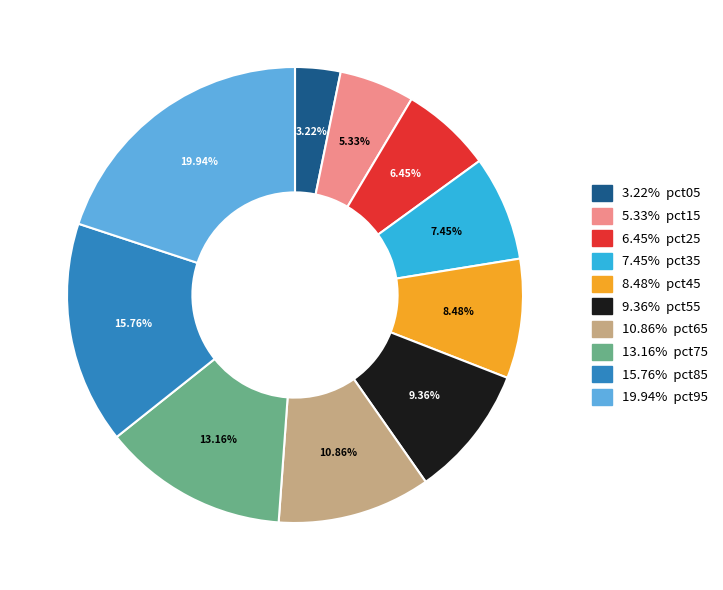

How many segments does this pie chart have?

10